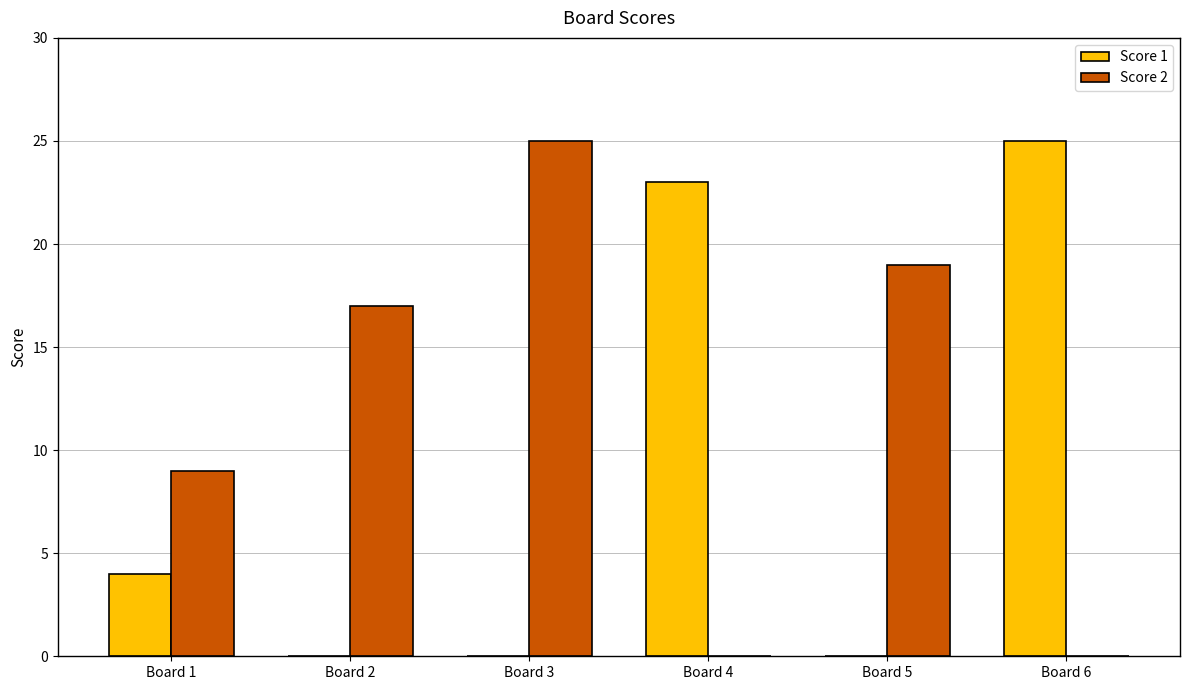

What is the approximate value of Score 1 at Board 4, to the nearest 5?

25